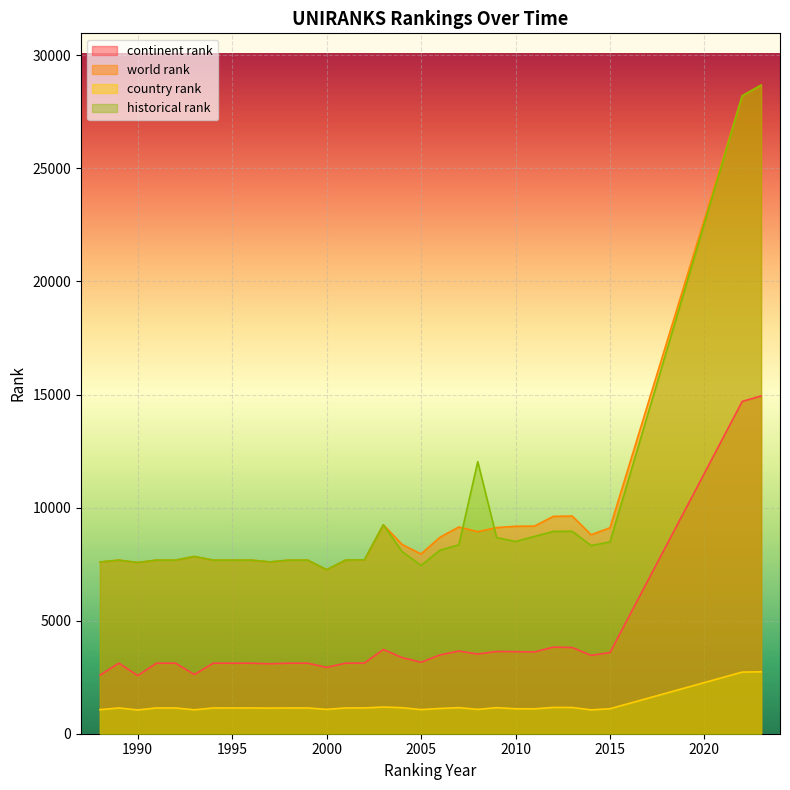

What is the value of the continent rank point at the 17th from the left?

3364